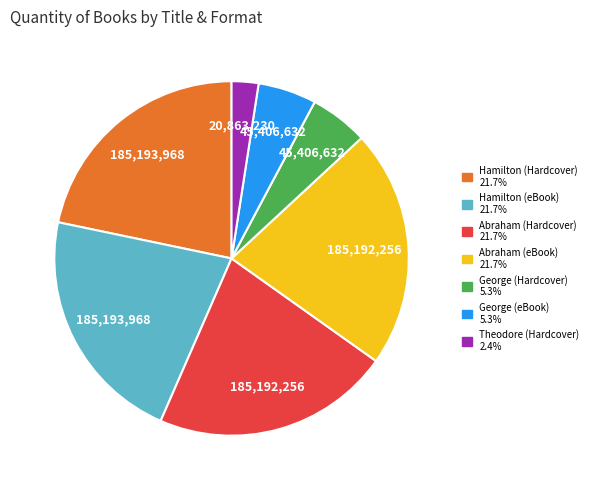

Combined, do Abraham (eBook) and Abraham (Hardcover) account for over 50%?

No